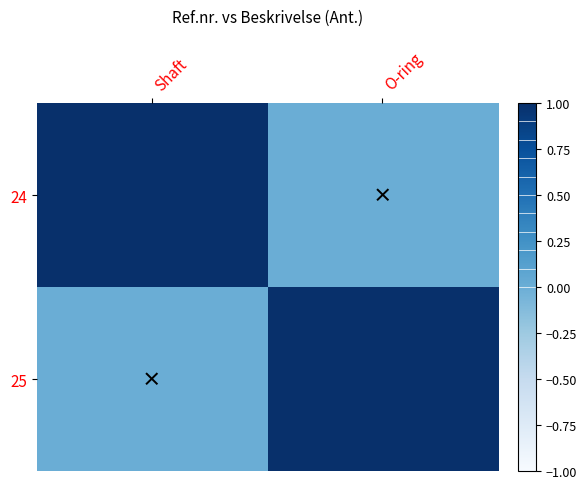

What is the total value across all series at Shaft?

1